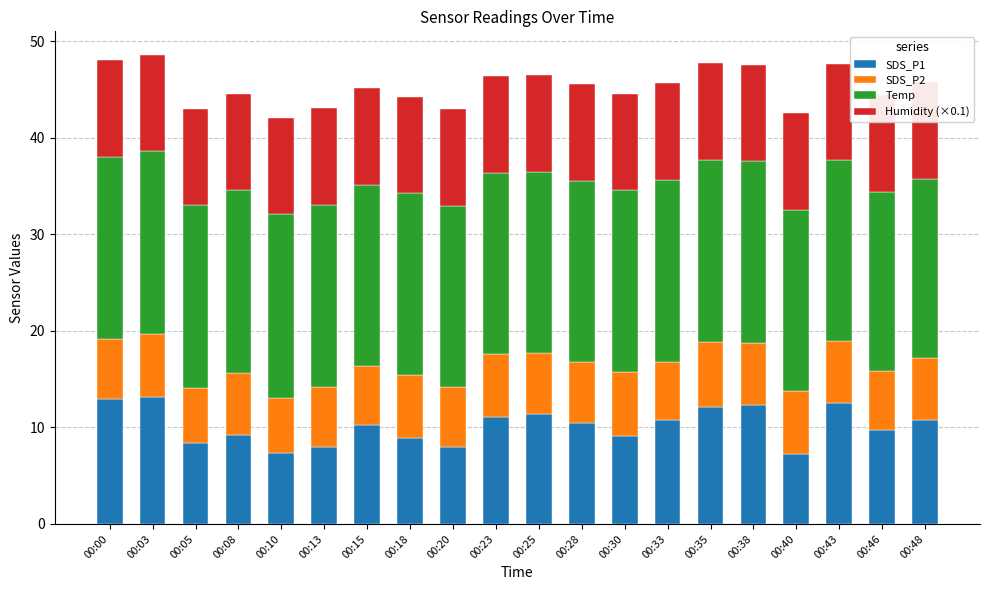

The value of Temp at 00:08 is 18.9. True or false?

True